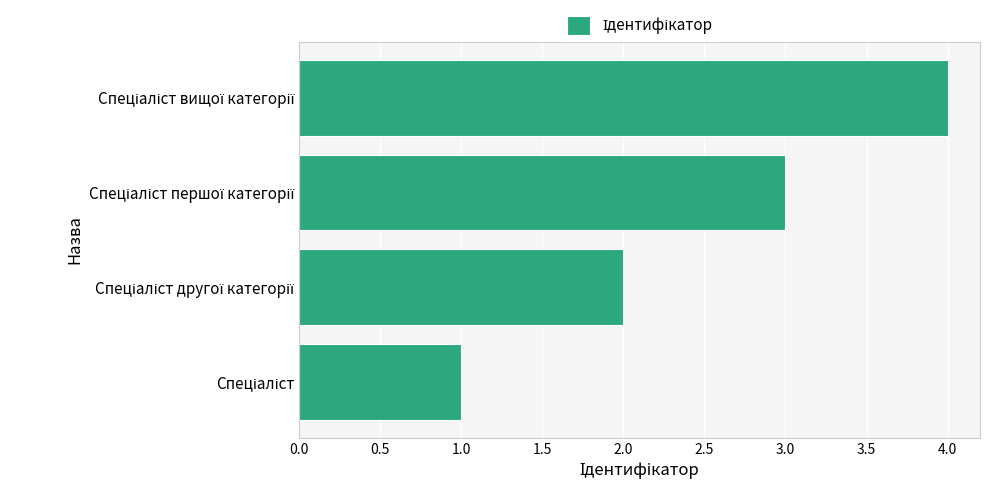

What is the greatest value displayed?

4